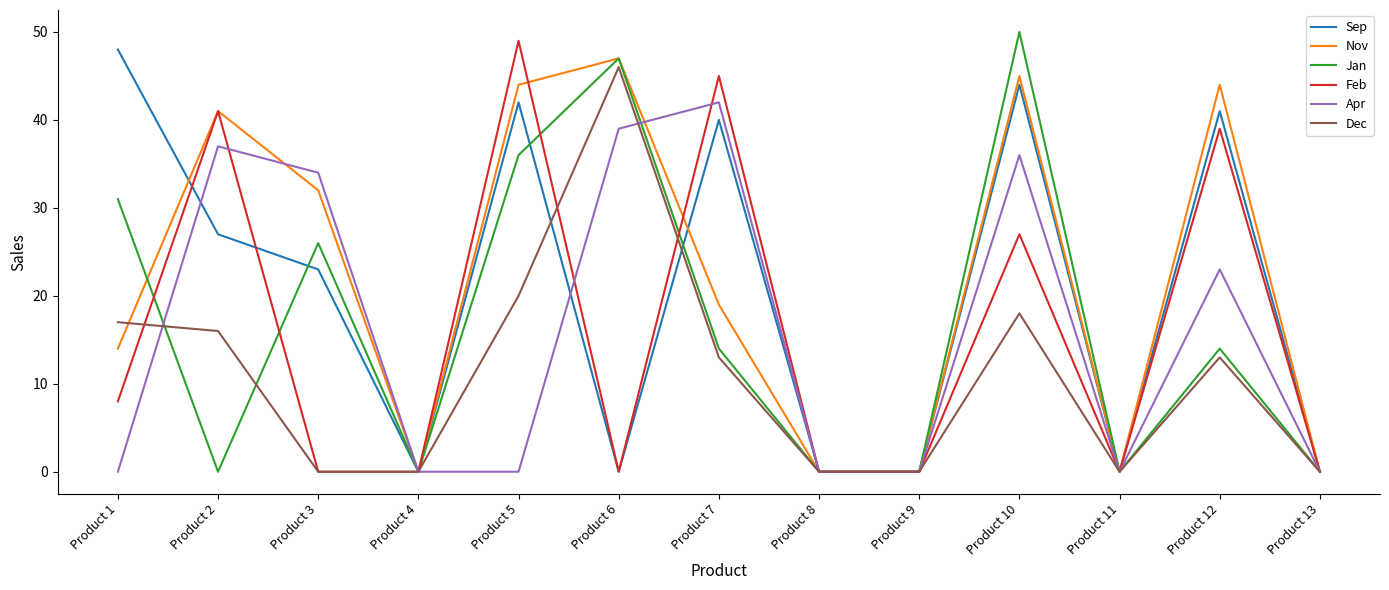

Reading left to right, extract all data points from this chart.

Sep: 48	27	23	0	42	0	40	0	0	44	0	41	0
Nov: 14	41	32	0	44	47	19	0	0	45	0	44	0
Jan: 31	0	26	0	36	47	14	0	0	50	0	14	0
Feb: 8	41	0	0	49	0	45	0	0	27	0	39	0
Apr: 0	37	34	0	0	39	42	0	0	36	0	23	0
Dec: 17	16	0	0	20	46	13	0	0	18	0	13	0